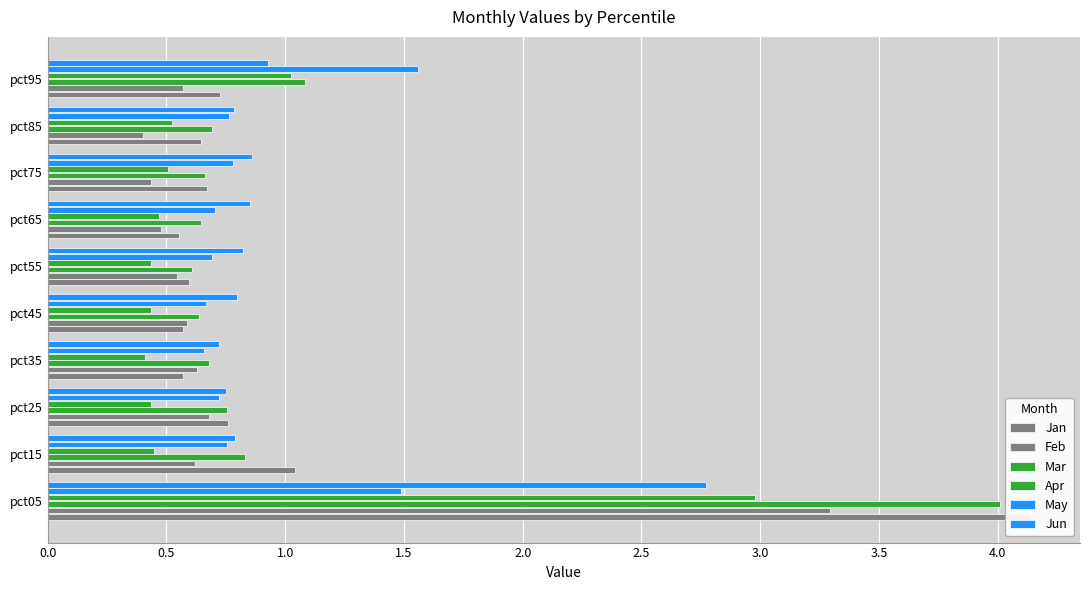

What is the label of the 2nd bar from the right?

4.0